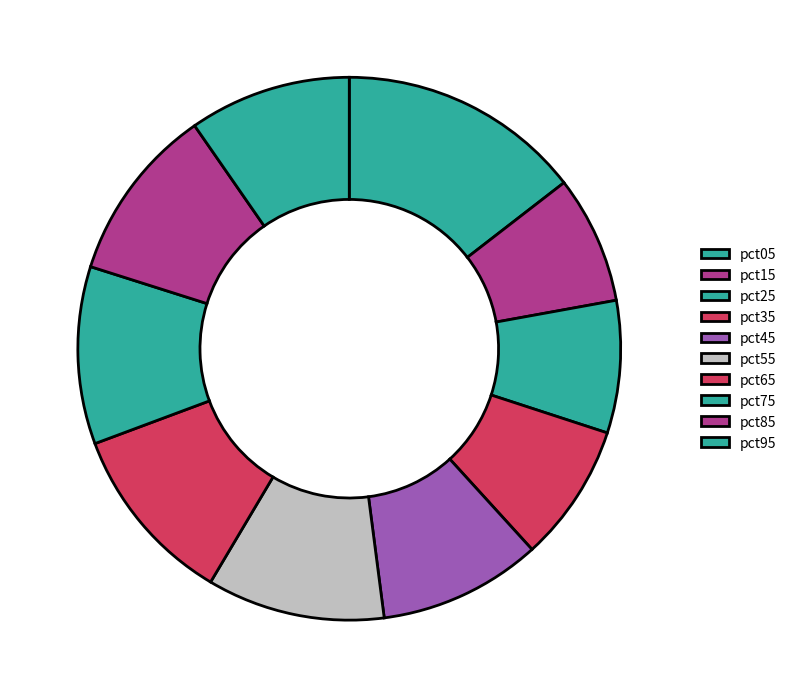

Is there a majority slice in this chart?

No